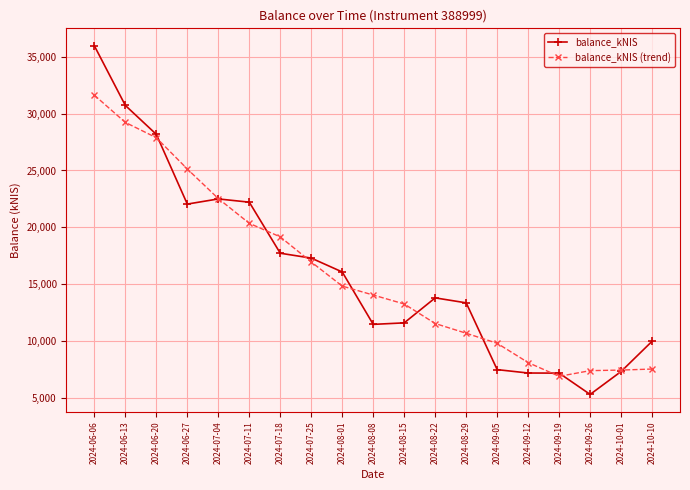

What is the difference between the balance_kNIS values at 2024-06-13 and 2024-08-22?

16894.3